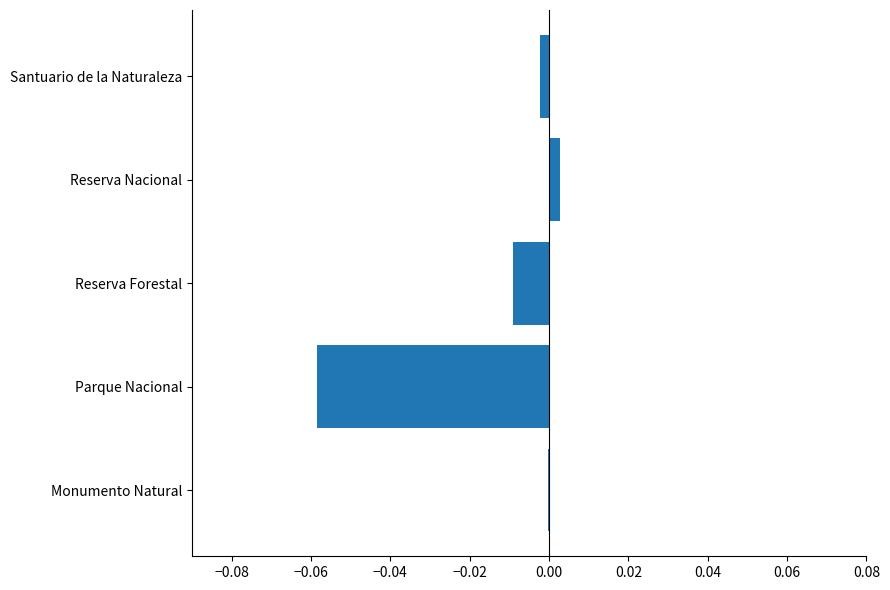

The chart shows a value of -0.0 at Monumento Natural. True or false?

True